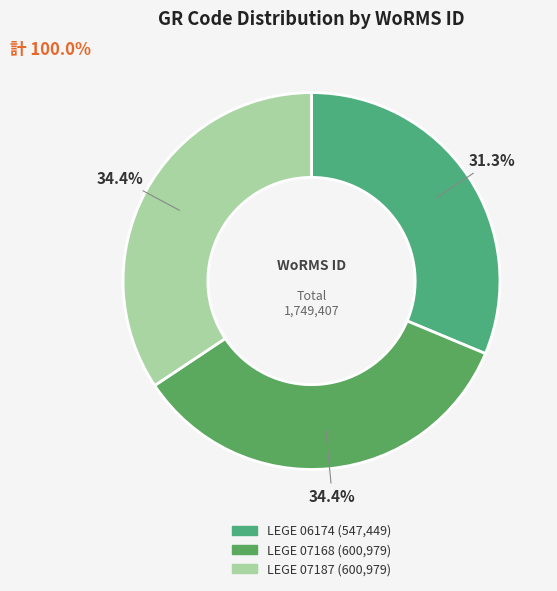

How many slices are in this pie chart?

3